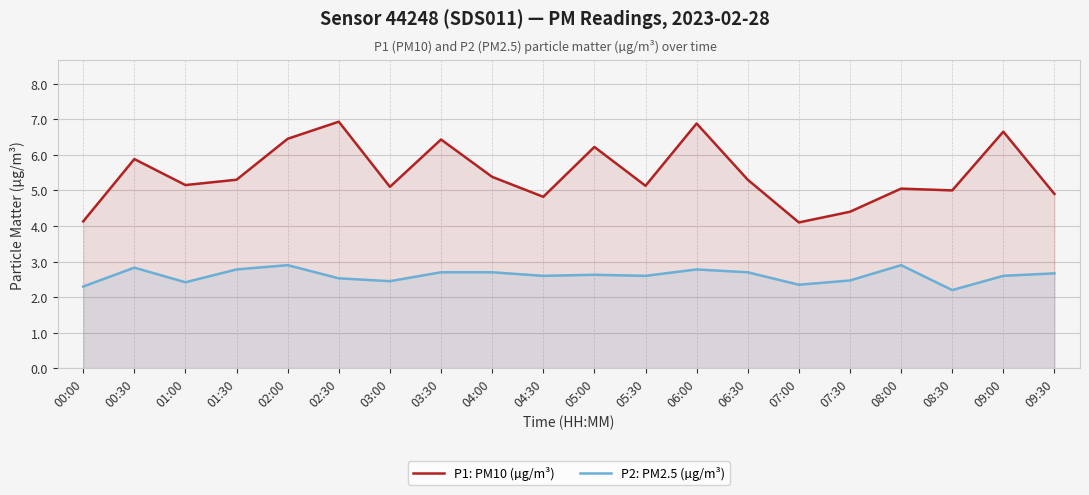

True or false: P2: PM2.5 (µg/m³) and P1: PM10 (µg/m³) intersect in this chart.

False